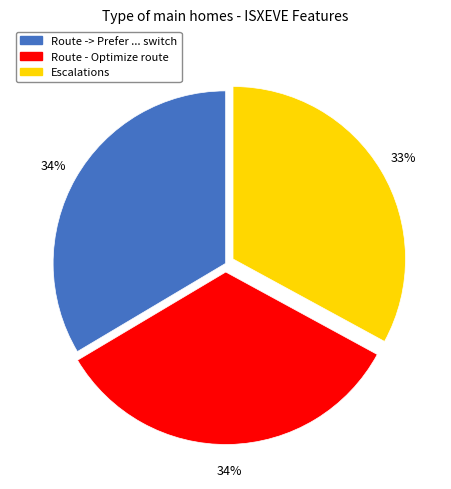

To the nearest percent, what is the combined percentage of Route -> Prefer ... switch and Escalations?

66%